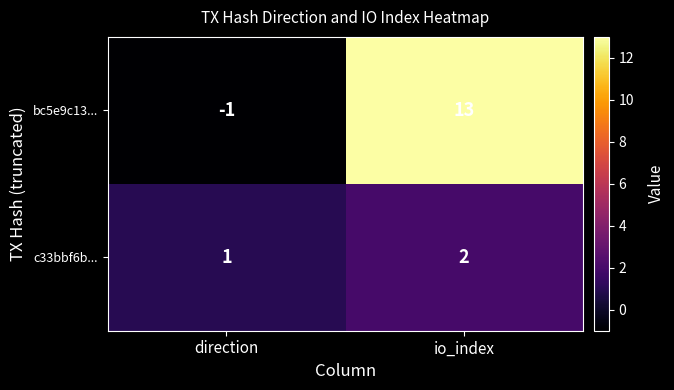

The value of c33bbf6b... at direction is 2. True or false?

False